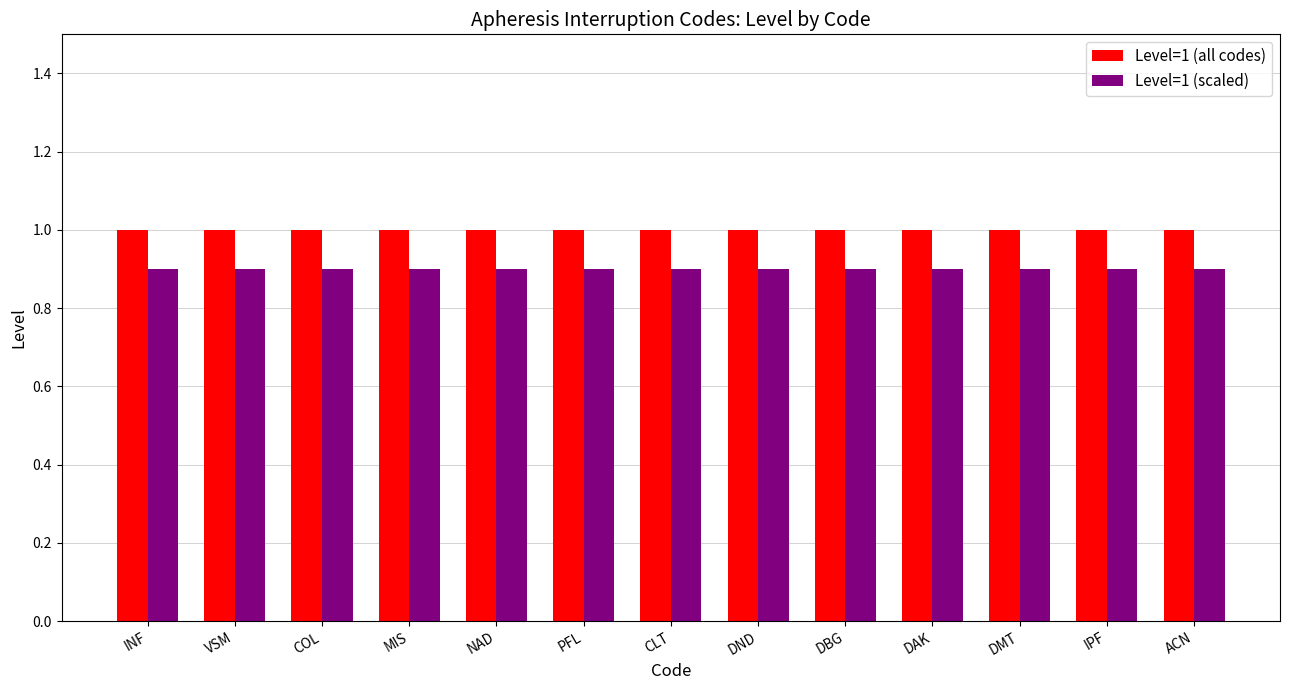

What is the greatest value displayed?

1.0